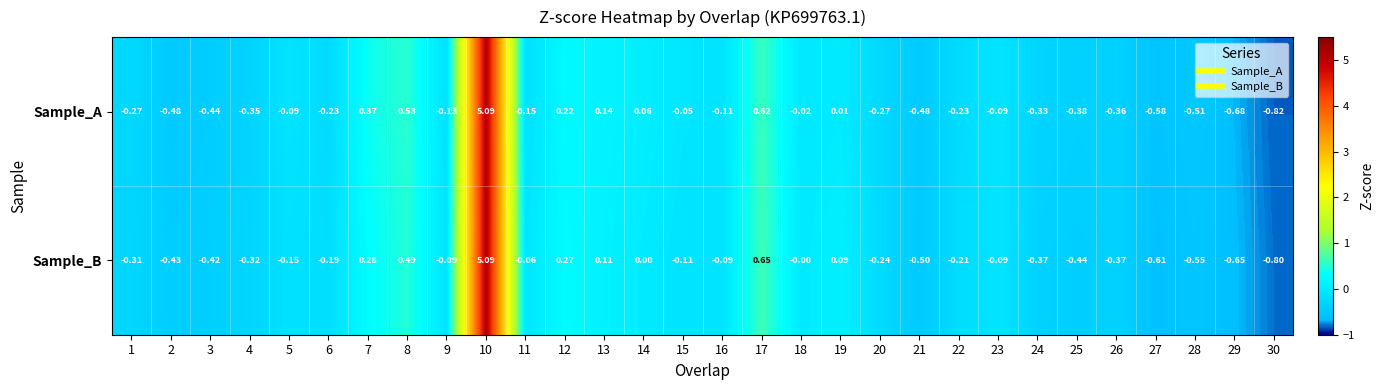

Count the number of categories in the chart.

30